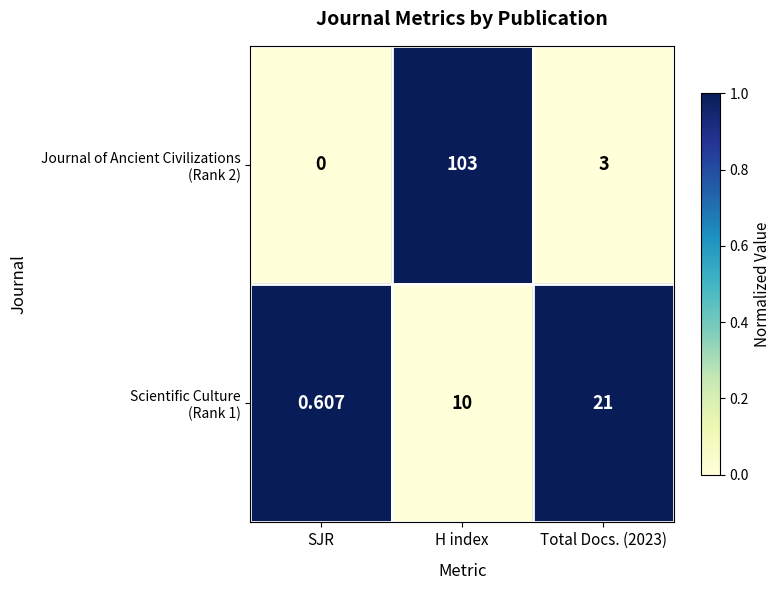

At which category is the sum across all series the highest?

H index